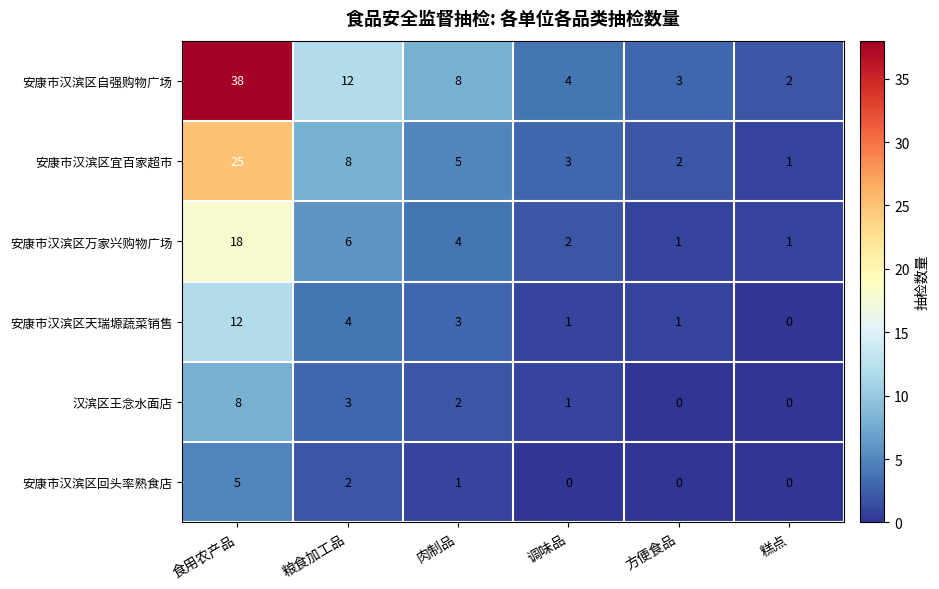

Where does the 安康市汉滨区宜百家超市 series first go above 5?

食用农产品